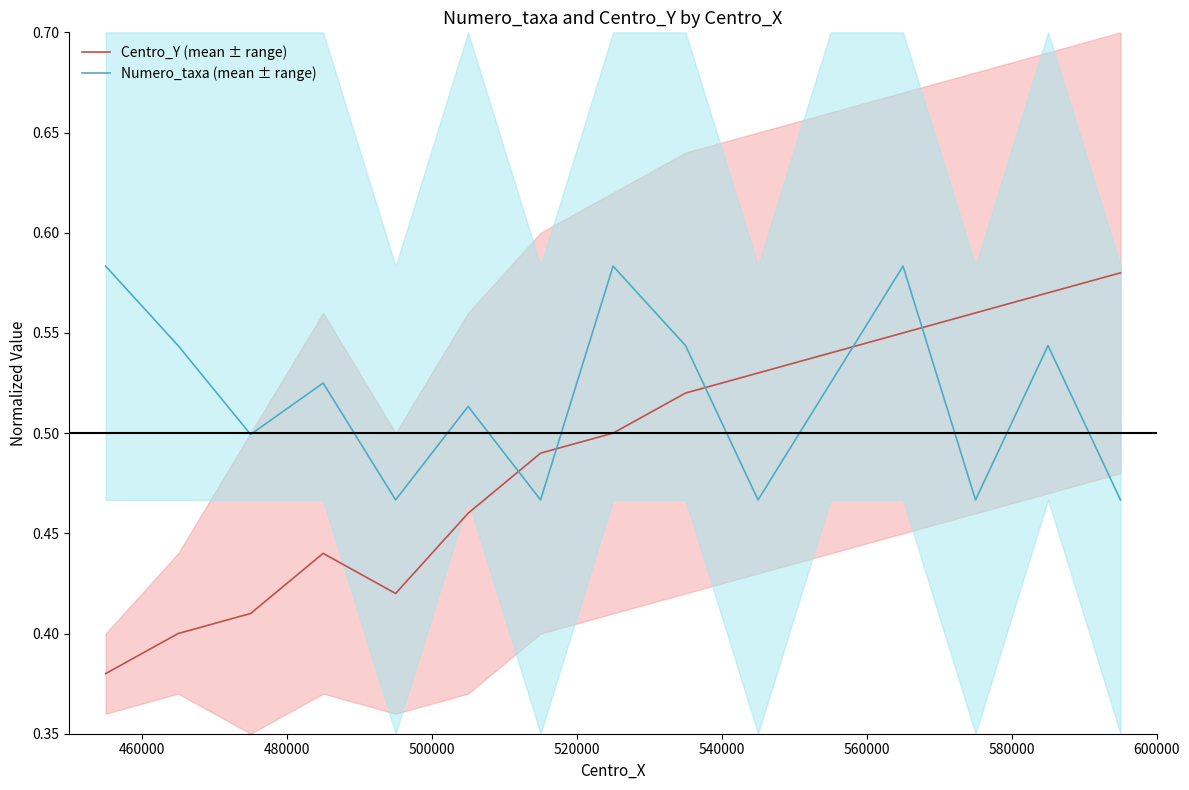

How many times do Numero_taxa (mean ± range) and Centro_Y (mean ± range) cross each other?

5